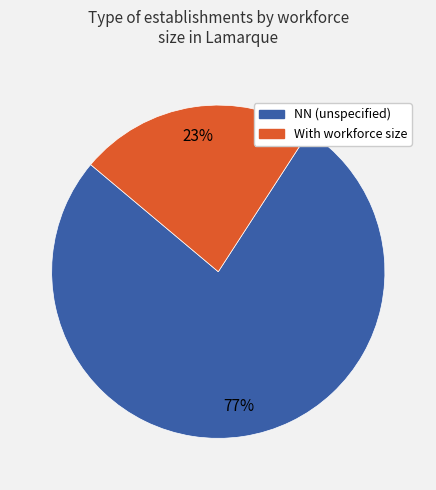

To the nearest percent, what is the average slice percentage?

50%